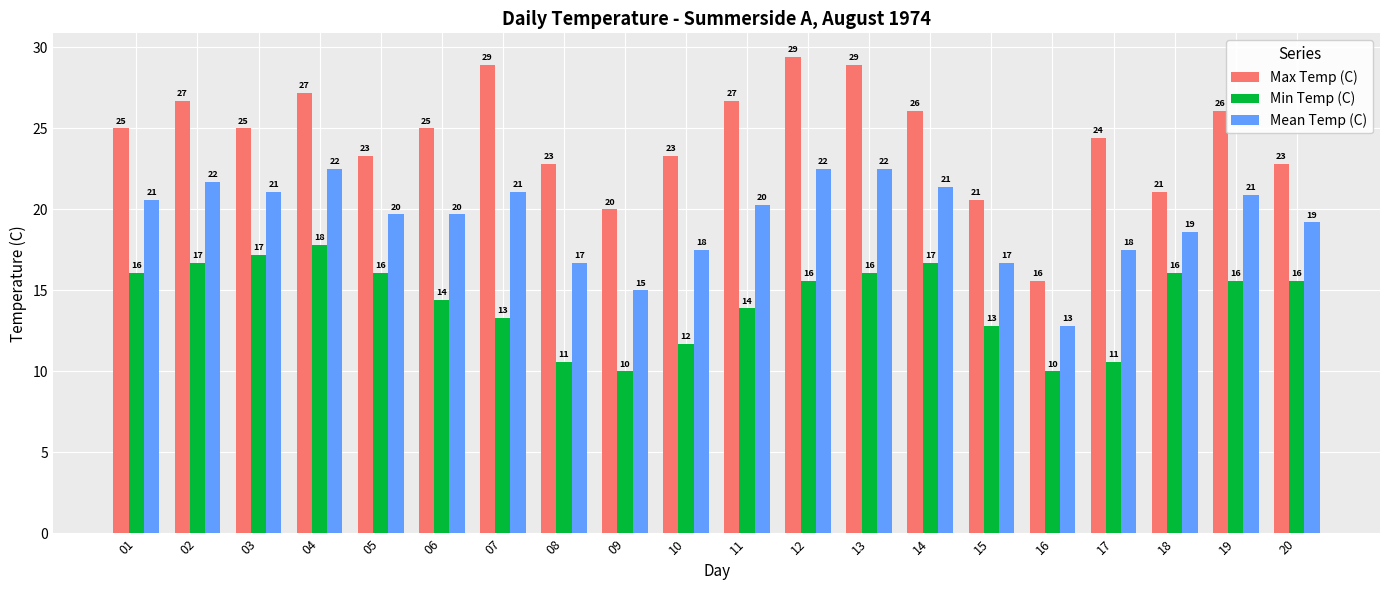

What are all the series names shown in the legend?

Max Temp (C), Min Temp (C), Mean Temp (C)